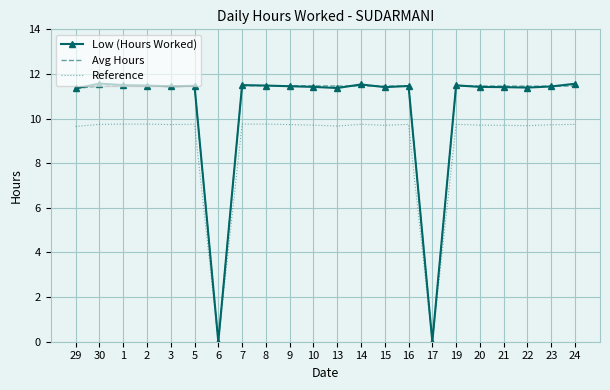

What is the sum of the Low (Hours Worked) values at 6 and 10?

11.4